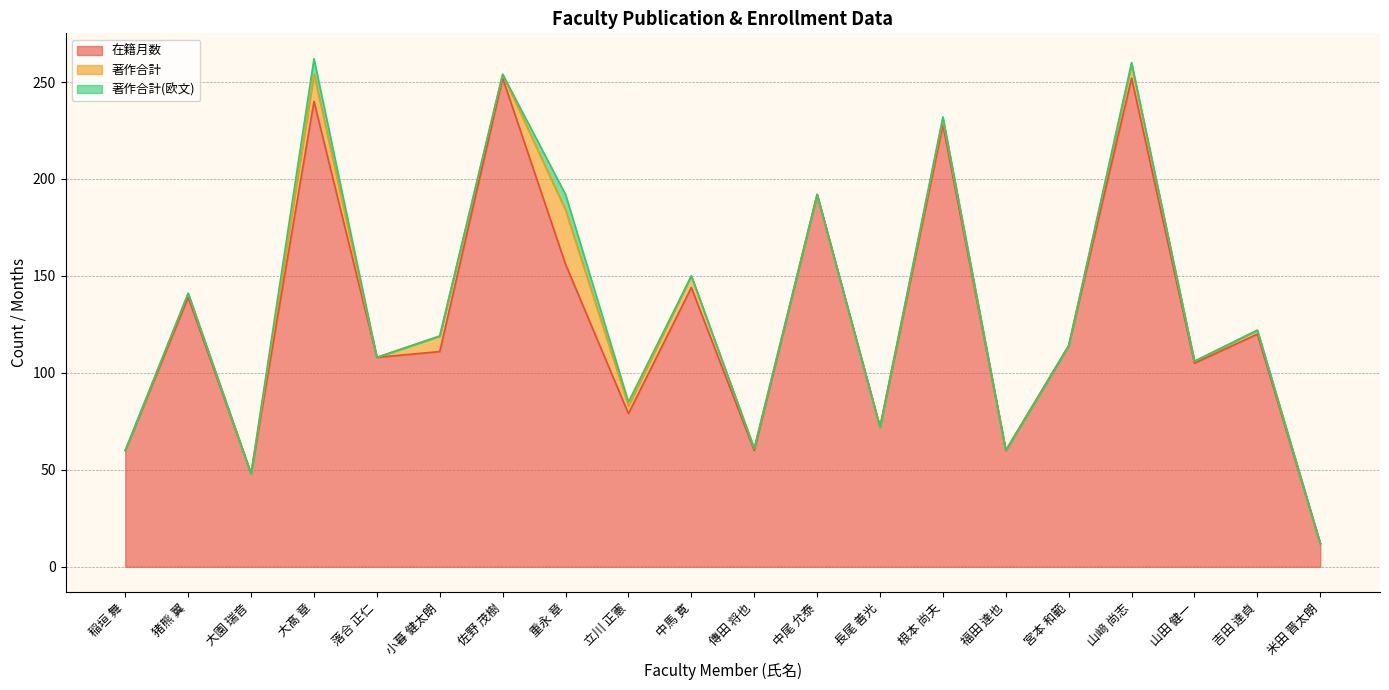

Which has a higher value, 宮本 和範 or 立川 正憲?

宮本 和範